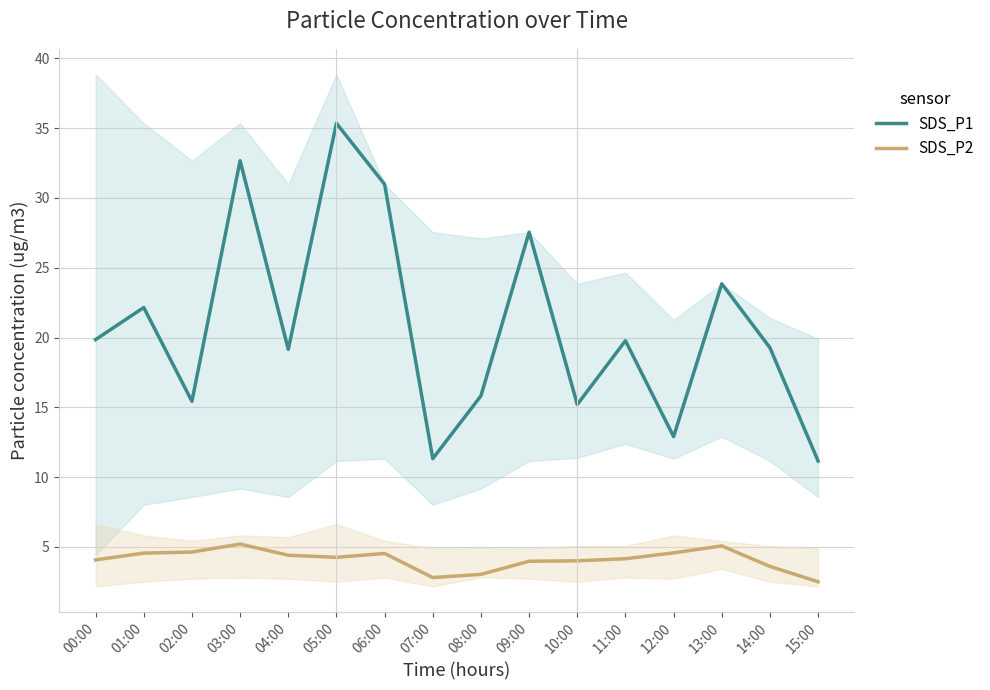

At which label does SDS_P1 first exceed 19?

00:00